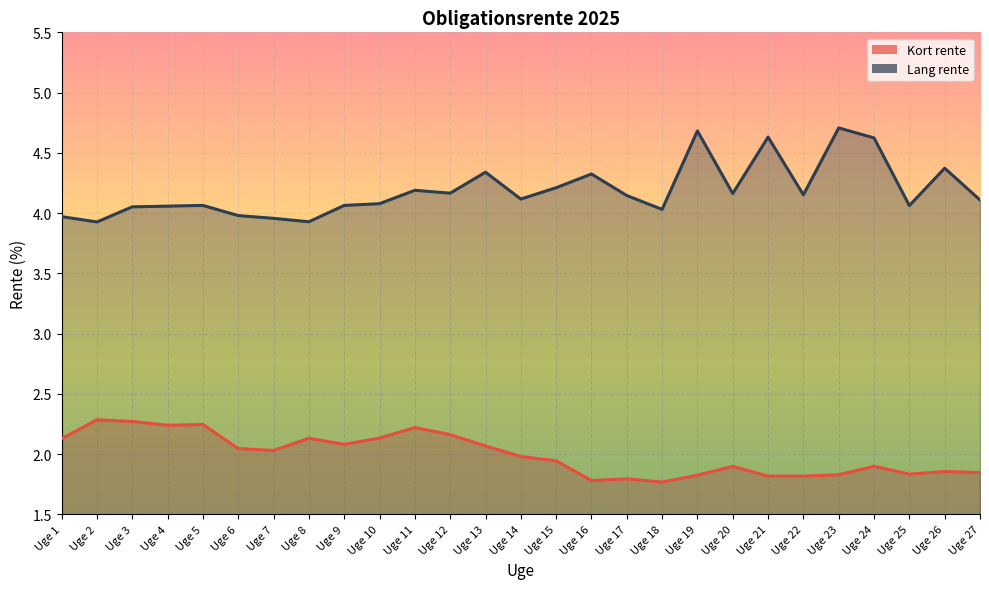

How many lines are shown in the chart?

2